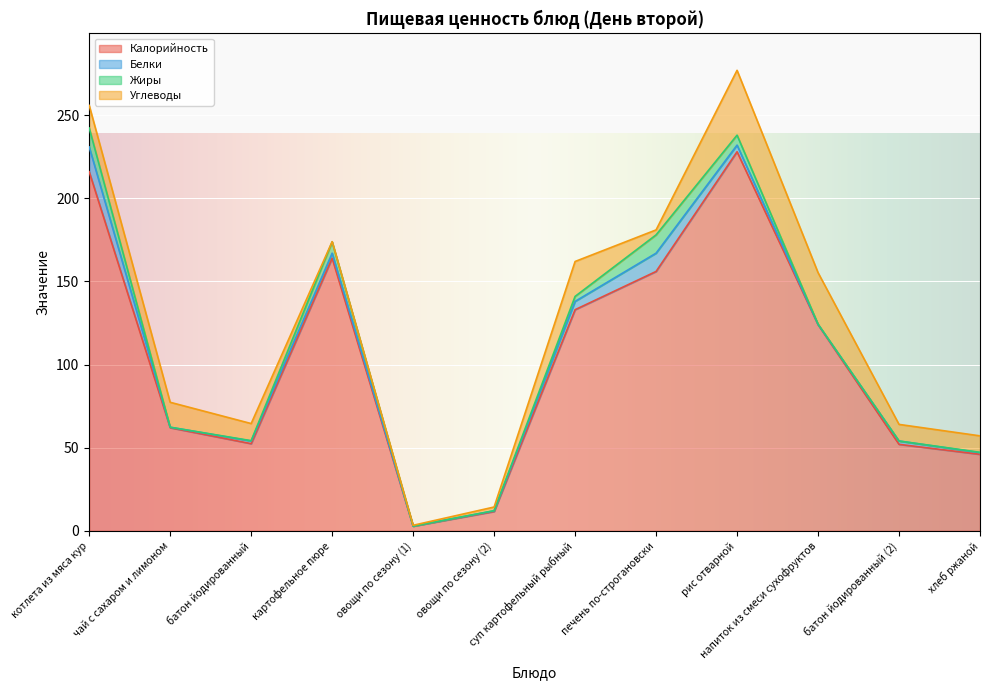

What is the value of the Калорийность point at the 7th from the left?

133.0